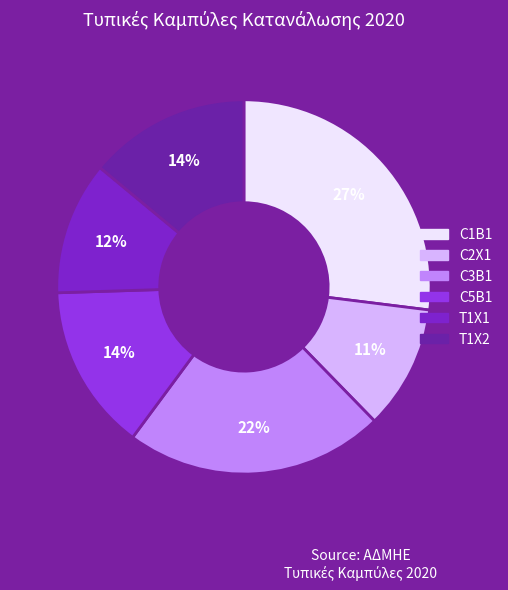

Rank the categories by value from highest to lowest.

C1B1, C3B1, C5B1, T1X2, T1X1, C2X1